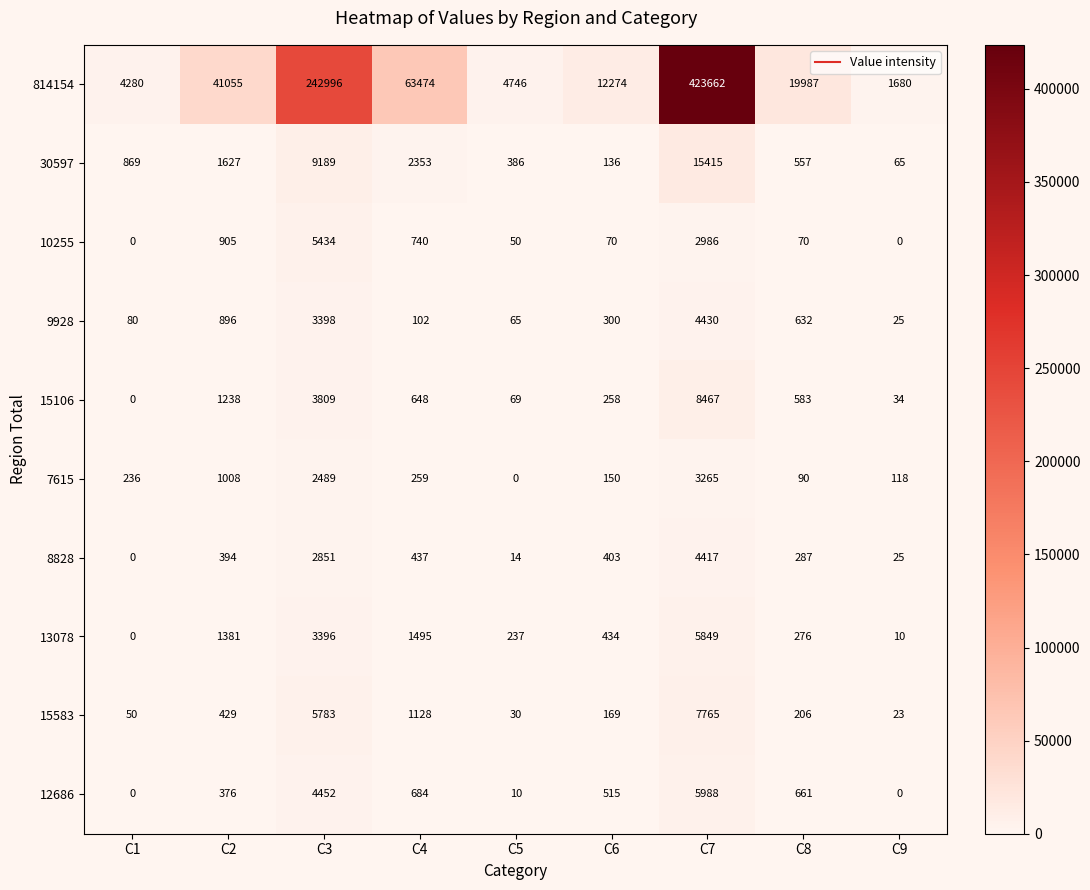

True or false: 13078 has a value of 301 at C6.

False